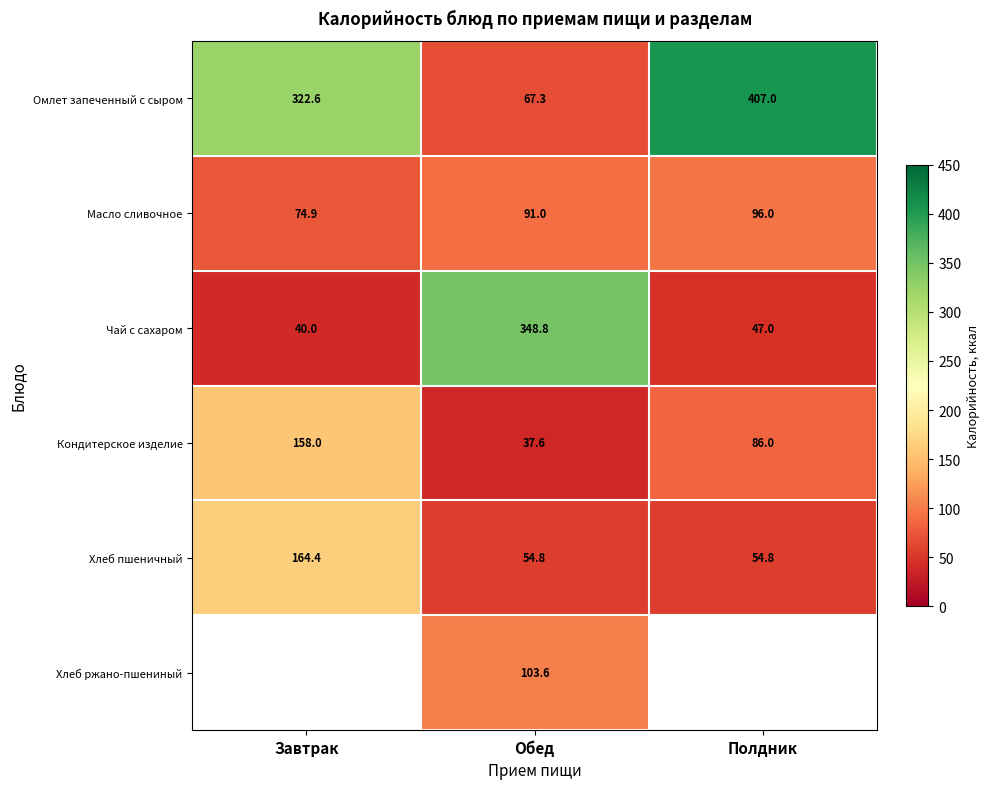

What is the smallest value displayed?

37.6